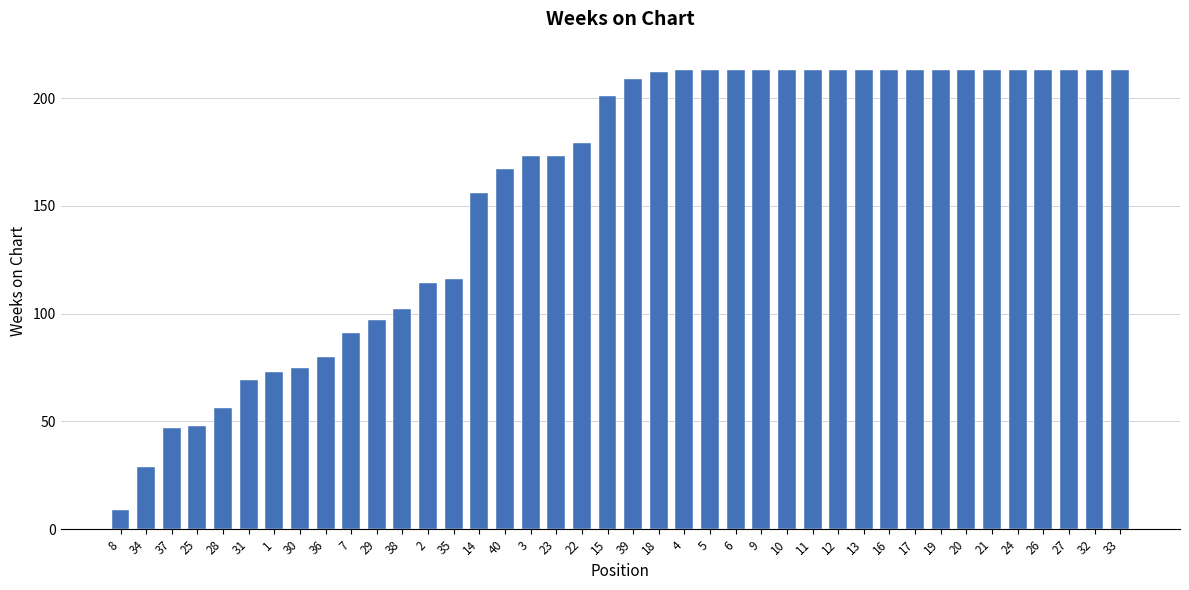

Reading left to right, what are all the values shown in this chart?

8=9	34=29	37=47	25=48	28=56	31=69	1=73	30=75	36=80	7=91	29=97	38=102	2=114	35=116	14=156	40=167	3=173	23=173	22=179	15=201	39=209	18=212	4=213	5=213	6=213	9=213	10=213	11=213	12=213	13=213	16=213	17=213	19=213	20=213	21=213	24=213	26=213	27=213	32=213	33=213